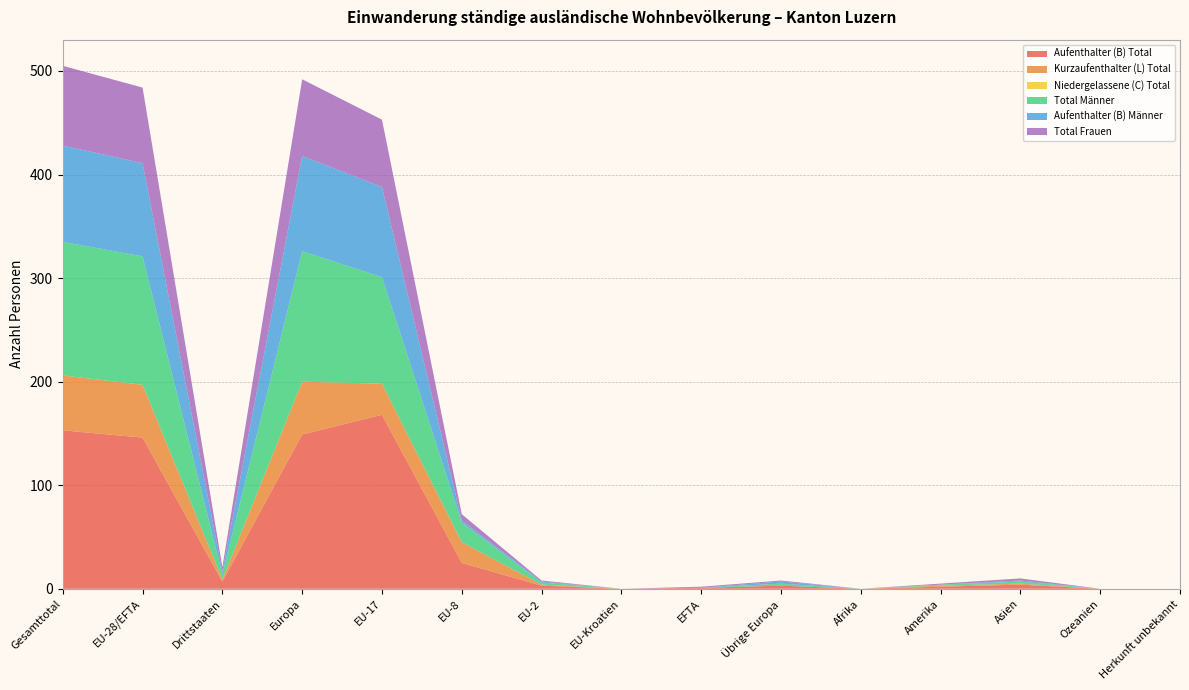

Reading right to left, transcribe all the data shown in this chart.

Aufenthalter (B) Total: Herkunft unbekannt=0	Ozeanien=0	Asien=4	Amerika=2	Afrika=0	Übrige Europa=3	EFTA=1	EU-Kroatien=0	EU-2=3	EU-8=25	EU-17=168	Europa=149	Drittstaaten=7	EU-28/EFTA=146	Gesamttotal=153
Kurzaufenthalter (L) Total: Herkunft unbekannt=0	Ozeanien=0	Asien=1	Amerika=1	Afrika=0	Übrige Europa=0	EFTA=0	EU-Kroatien=0	EU-2=1	EU-8=20	EU-17=30	Europa=51	Drittstaaten=2	EU-28/EFTA=51	Gesamttotal=53
Niedergelassene (C) Total: Herkunft unbekannt=0	Ozeanien=0	Asien=0	Amerika=0	Afrika=0	Übrige Europa=0	EFTA=0	EU-Kroatien=0	EU-2=0	EU-8=0	EU-17=0	Europa=0	Drittstaaten=0	EU-28/EFTA=0	Gesamttotal=0
Total Männer: Herkunft unbekannt=0	Ozeanien=0	Asien=2	Amerika=1	Afrika=0	Übrige Europa=2	EFTA=0	EU-Kroatien=0	EU-2=2	EU-8=19	EU-17=103	Europa=126	Drittstaaten=5	EU-28/EFTA=124	Gesamttotal=129
Aufenthalter (B) Männer: Herkunft unbekannt=0	Ozeanien=0	Asien=1	Amerika=0	Afrika=0	Übrige Europa=2	EFTA=0	EU-Kroatien=0	EU-2=1	EU-8=2	EU-17=87	Europa=92	Drittstaaten=3	EU-28/EFTA=90	Gesamttotal=93
Total Frauen: Herkunft unbekannt=0	Ozeanien=0	Asien=2	Amerika=1	Afrika=0	Übrige Europa=1	EFTA=1	EU-Kroatien=0	EU-2=1	EU-8=6	EU-17=65	Europa=74	Drittstaaten=4	EU-28/EFTA=73	Gesamttotal=77